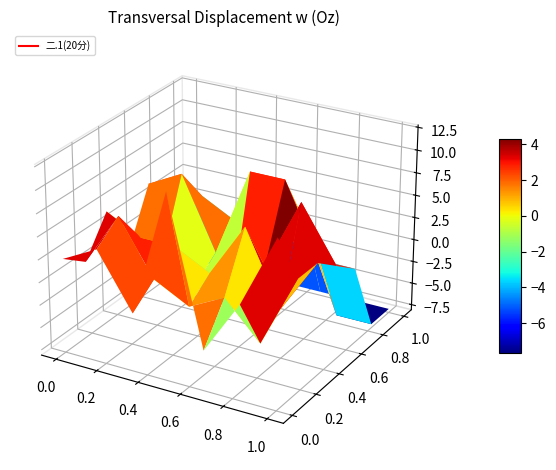

The chart shows a value of 6 at 2023181162. True or false?

False